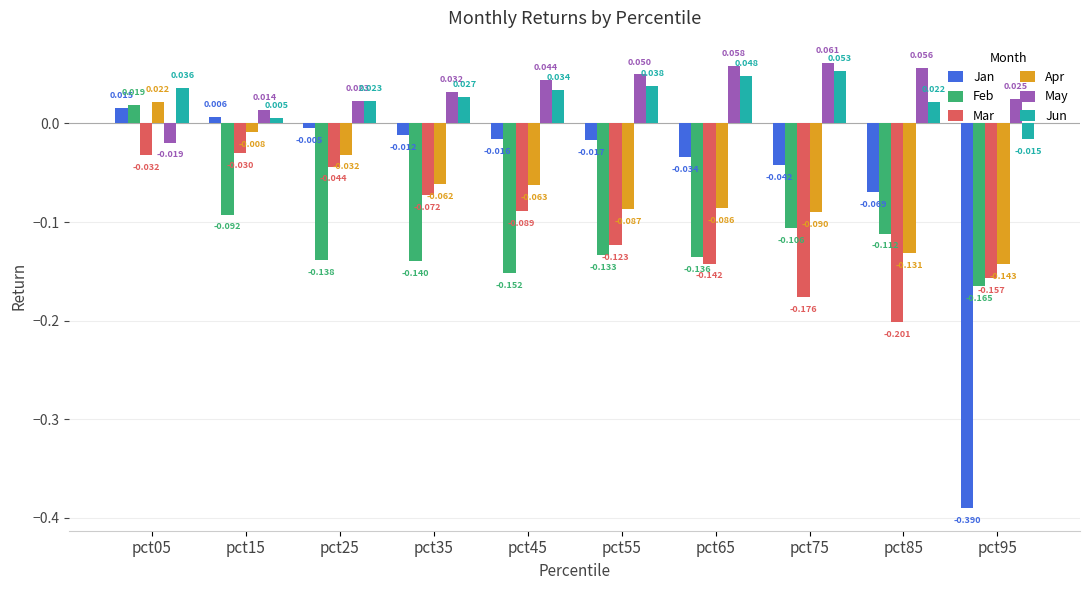

Which label corresponds to the largest value in the chart?

pct75